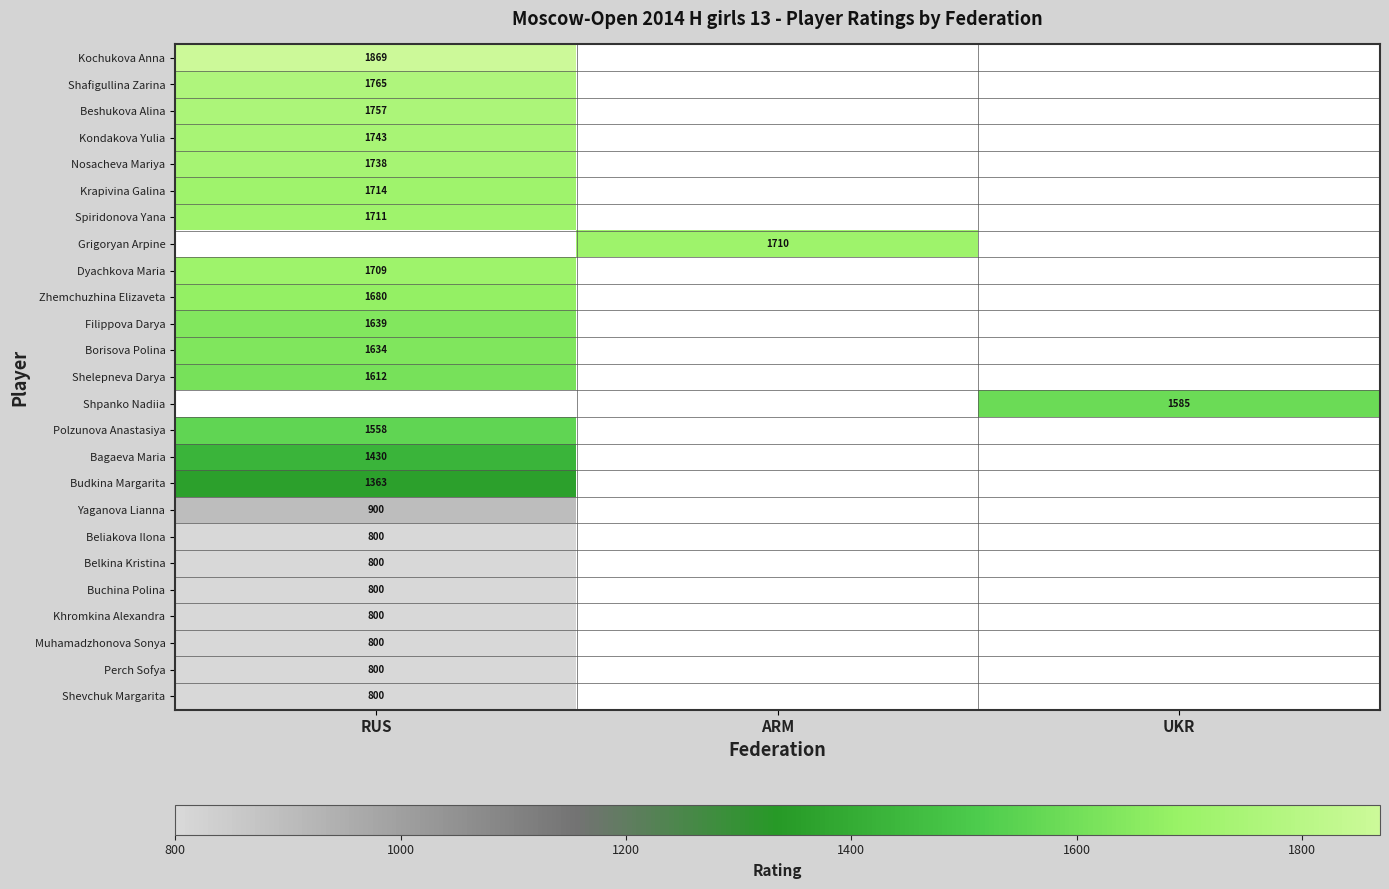

Is it true that Yaganova Lianna equals 900 at RUS?

True